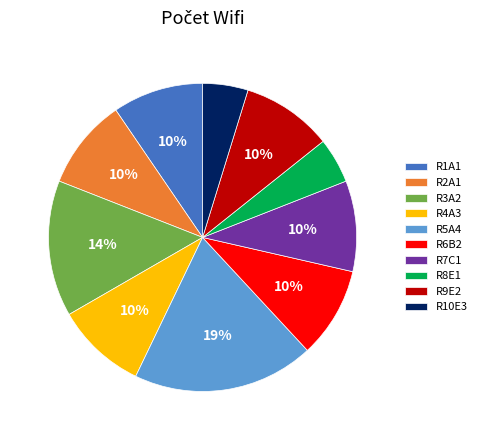

Is it true that R3A2 is 14% of the pie?

True